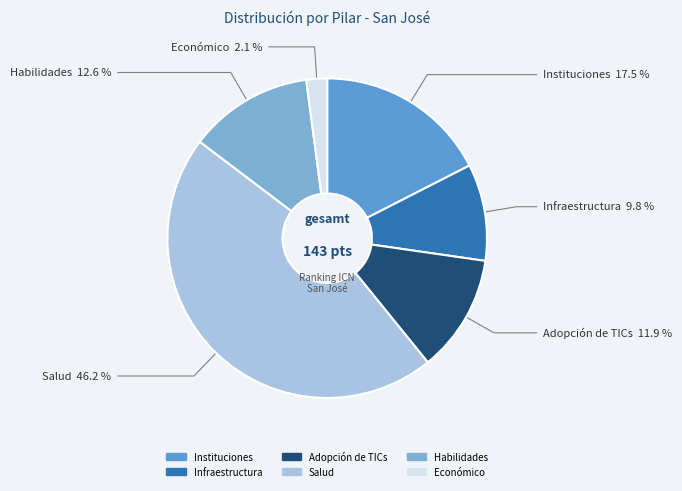

True or false: Adopción de TICs accounts for 5% of the total.

False